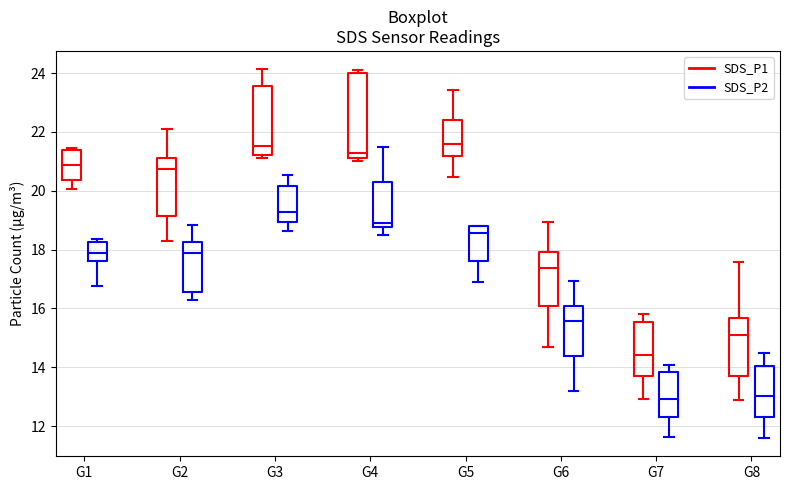

Reading left to right, transcribe this box plot: for each box, give where its median line is, the range the box spans, and where its two whiskers end, as read against the y-axis. The values are not printed on the chart, so give them approximately, as read against the axis.

G1 (SDS_P1): median 20.8, box 20.4 to 21.4, whiskers 20.0 to 21.4 (just above the box's upper edge)
G1 (SDS_P2): median 18.0, box 17.6 to 18.2, whiskers 16.8 to 18.4
G2 (SDS_P1): median 20.8, box 19.2 to 21.2, whiskers 18.4 to 22.2
G2 (SDS_P2): median 18.0, box 16.6 to 18.2, whiskers 16.4 to 18.8
G3 (SDS_P1): median 21.6, box 21.2 to 23.6, whiskers 21.2 (just below the box's lower edge) to 24.2
G3 (SDS_P2): median 19.2, box 19.0 to 20.2, whiskers 18.6 to 20.6
G4 (SDS_P1): median 21.2 (just above the box's lower edge), box 21.2 to 24.0, whiskers 21.0 to 24.2
G4 (SDS_P2): median 19.0, box 18.8 to 20.4, whiskers 18.6 to 21.6
G5 (SDS_P1): median 21.6, box 21.2 to 22.4, whiskers 20.4 to 23.4
G5 (SDS_P2): median 18.6, box 17.6 to 18.8, whiskers 17.0 to 18.8
G6 (SDS_P1): median 17.4, box 16.0 to 18.0, whiskers 14.8 to 19.0
G6 (SDS_P2): median 15.6, box 14.4 to 16.0, whiskers 13.2 to 17.0
G7 (SDS_P1): median 14.4, box 13.8 to 15.6, whiskers 13.0 to 15.8
G7 (SDS_P2): median 13.0, box 12.4 to 13.8, whiskers 11.6 to 14.0
G8 (SDS_P1): median 15.2, box 13.8 to 15.6, whiskers 13.0 to 17.6
G8 (SDS_P2): median 13.0, box 12.4 to 14.0, whiskers 11.6 to 14.6